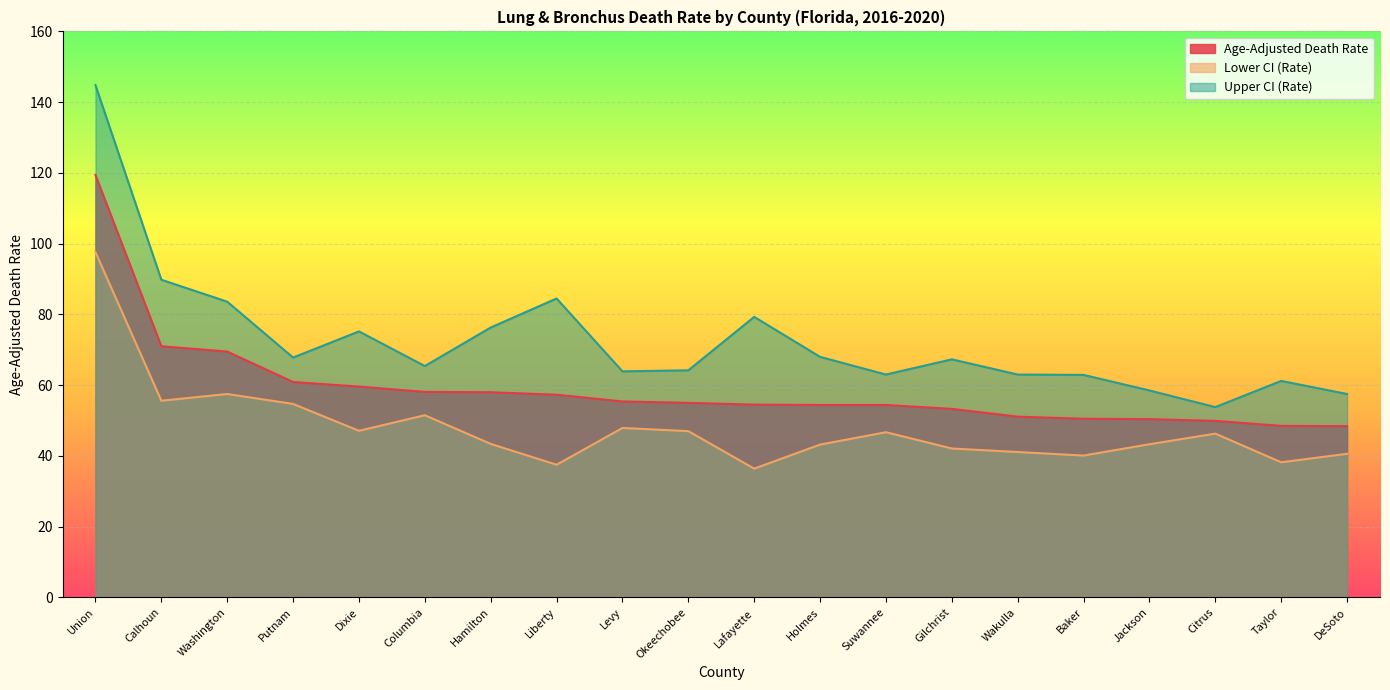

List the series in order of their peak value, highest first.

Upper CI (Rate), Age-Adjusted Death Rate, Lower CI (Rate)